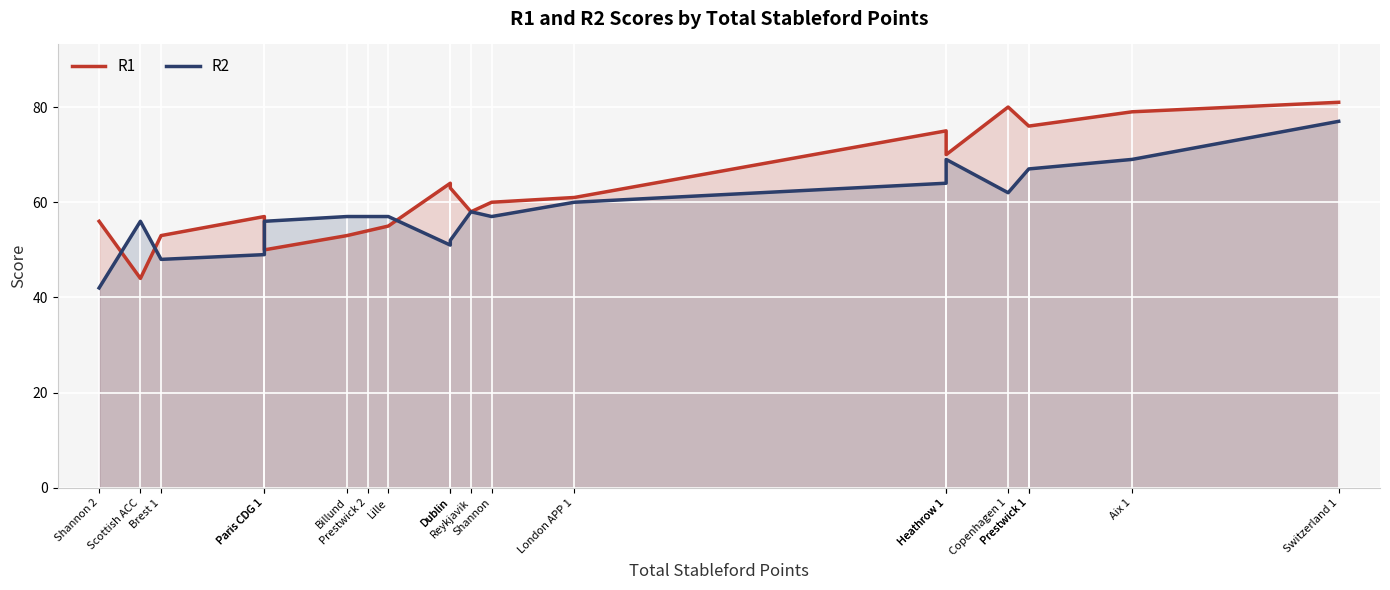

Read the R1 value at Billund, to the nearest 10.

50